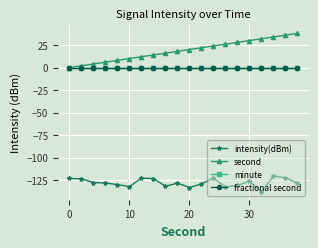

Does the chart have visible grid lines?

Yes